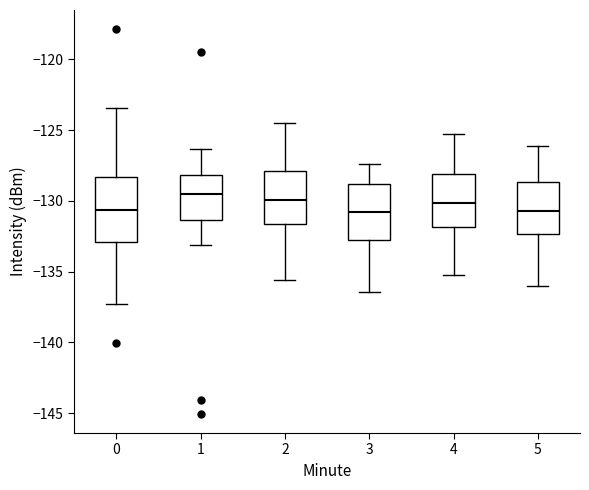

Which box is the tallest, from its lower edge to its upper edge?

0